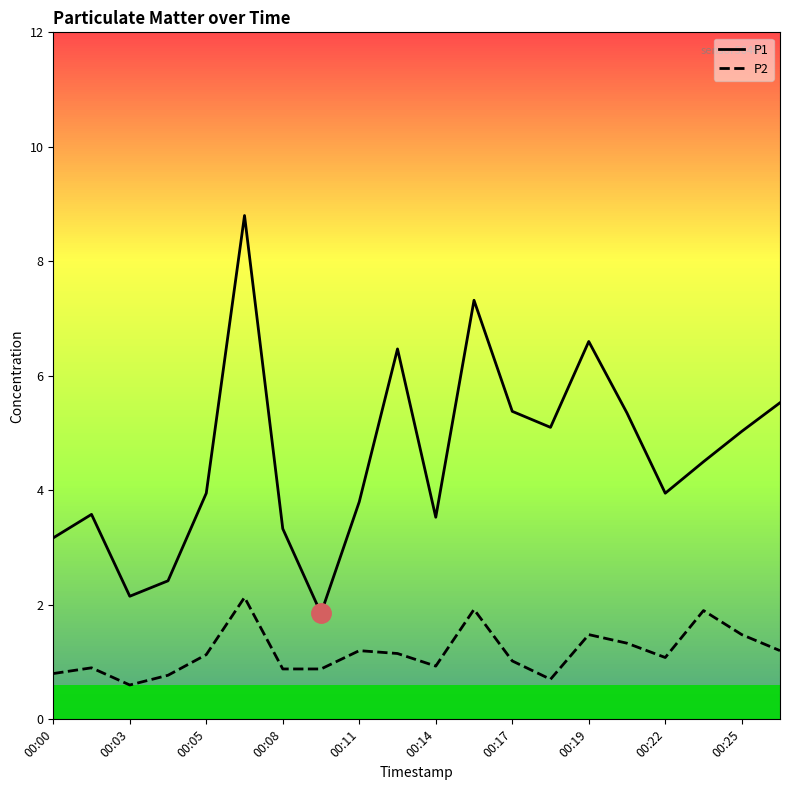

Which series has the largest total across all categories?

P1